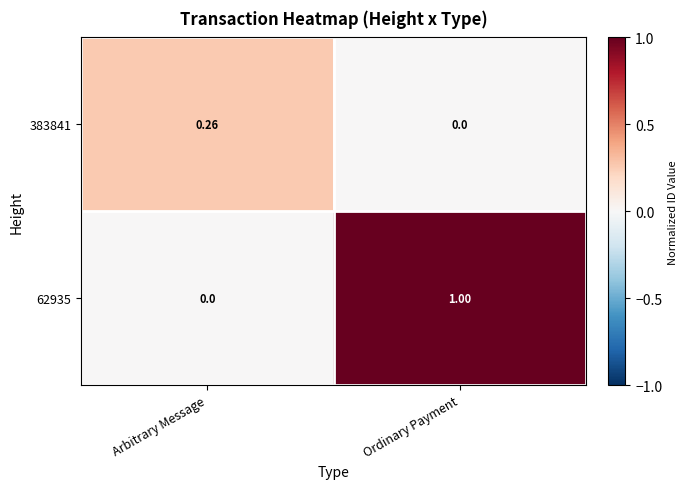

Rank the series by their maximum value, from highest to lowest.

62935, 383841